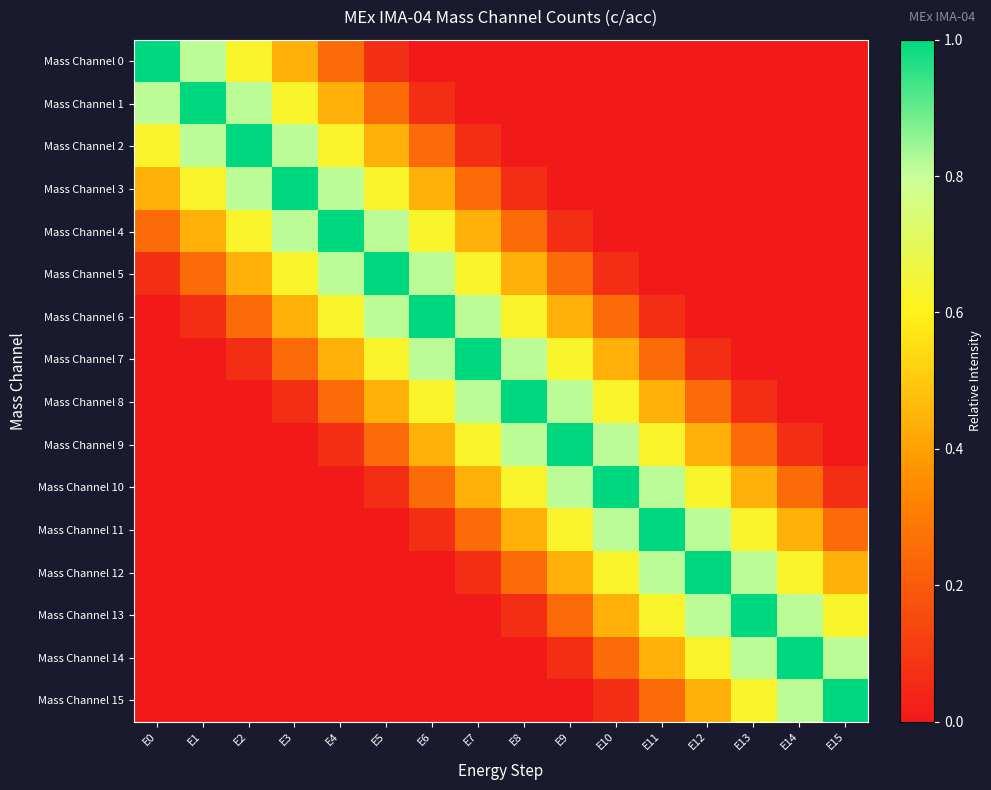

Reading left to right, list all the values displayed in this chart.

Mass Channel 0: E0=1.0	E1=0.8	E2=0.6	E3=0.4	E4=0.2	E5=0.1	E6=0.0	E7=0.0	E8=0.0	E9=0.0	E10=0.0	E11=0.0	E12=0.0	E13=0.0	E14=0.0	E15=0.0
Mass Channel 1: E0=0.8	E1=1.0	E2=0.8	E3=0.6	E4=0.4	E5=0.2	E6=0.1	E7=0.0	E8=0.0	E9=0.0	E10=0.0	E11=0.0	E12=0.0	E13=0.0	E14=0.0	E15=0.0
Mass Channel 2: E0=0.6	E1=0.8	E2=1.0	E3=0.8	E4=0.6	E5=0.4	E6=0.2	E7=0.1	E8=0.0	E9=0.0	E10=0.0	E11=0.0	E12=0.0	E13=0.0	E14=0.0	E15=0.0
Mass Channel 3: E0=0.4	E1=0.6	E2=0.8	E3=1.0	E4=0.8	E5=0.6	E6=0.4	E7=0.2	E8=0.1	E9=0.0	E10=0.0	E11=0.0	E12=0.0	E13=0.0	E14=0.0	E15=0.0
Mass Channel 4: E0=0.2	E1=0.4	E2=0.6	E3=0.8	E4=1.0	E5=0.8	E6=0.6	E7=0.4	E8=0.2	E9=0.1	E10=0.0	E11=0.0	E12=0.0	E13=0.0	E14=0.0	E15=0.0
Mass Channel 5: E0=0.1	E1=0.2	E2=0.4	E3=0.6	E4=0.8	E5=1.0	E6=0.8	E7=0.6	E8=0.4	E9=0.2	E10=0.1	E11=0.0	E12=0.0	E13=0.0	E14=0.0	E15=0.0
Mass Channel 6: E0=0.0	E1=0.1	E2=0.2	E3=0.4	E4=0.6	E5=0.8	E6=1.0	E7=0.8	E8=0.6	E9=0.4	E10=0.2	E11=0.1	E12=0.0	E13=0.0	E14=0.0	E15=0.0
Mass Channel 7: E0=0.0	E1=0.0	E2=0.1	E3=0.2	E4=0.4	E5=0.6	E6=0.8	E7=1.0	E8=0.8	E9=0.6	E10=0.4	E11=0.2	E12=0.1	E13=0.0	E14=0.0	E15=0.0
Mass Channel 8: E0=0.0	E1=0.0	E2=0.0	E3=0.1	E4=0.2	E5=0.4	E6=0.6	E7=0.8	E8=1.0	E9=0.8	E10=0.6	E11=0.4	E12=0.2	E13=0.1	E14=0.0	E15=0.0
Mass Channel 9: E0=0.0	E1=0.0	E2=0.0	E3=0.0	E4=0.1	E5=0.2	E6=0.4	E7=0.6	E8=0.8	E9=1.0	E10=0.8	E11=0.6	E12=0.4	E13=0.2	E14=0.1	E15=0.0
Mass Channel 10: E0=0.0	E1=0.0	E2=0.0	E3=0.0	E4=0.0	E5=0.1	E6=0.2	E7=0.4	E8=0.6	E9=0.8	E10=1.0	E11=0.8	E12=0.6	E13=0.4	E14=0.2	E15=0.1
Mass Channel 11: E0=0.0	E1=0.0	E2=0.0	E3=0.0	E4=0.0	E5=0.0	E6=0.1	E7=0.2	E8=0.4	E9=0.6	E10=0.8	E11=1.0	E12=0.8	E13=0.6	E14=0.4	E15=0.2
Mass Channel 12: E0=0.0	E1=0.0	E2=0.0	E3=0.0	E4=0.0	E5=0.0	E6=0.0	E7=0.1	E8=0.2	E9=0.4	E10=0.6	E11=0.8	E12=1.0	E13=0.8	E14=0.6	E15=0.4
Mass Channel 13: E0=0.0	E1=0.0	E2=0.0	E3=0.0	E4=0.0	E5=0.0	E6=0.0	E7=0.0	E8=0.1	E9=0.2	E10=0.4	E11=0.6	E12=0.8	E13=1.0	E14=0.8	E15=0.6
Mass Channel 14: E0=0.0	E1=0.0	E2=0.0	E3=0.0	E4=0.0	E5=0.0	E6=0.0	E7=0.0	E8=0.0	E9=0.1	E10=0.2	E11=0.4	E12=0.6	E13=0.8	E14=1.0	E15=0.8
Mass Channel 15: E0=0.0	E1=0.0	E2=0.0	E3=0.0	E4=0.0	E5=0.0	E6=0.0	E7=0.0	E8=0.0	E9=0.0	E10=0.1	E11=0.2	E12=0.4	E13=0.6	E14=0.8	E15=1.0